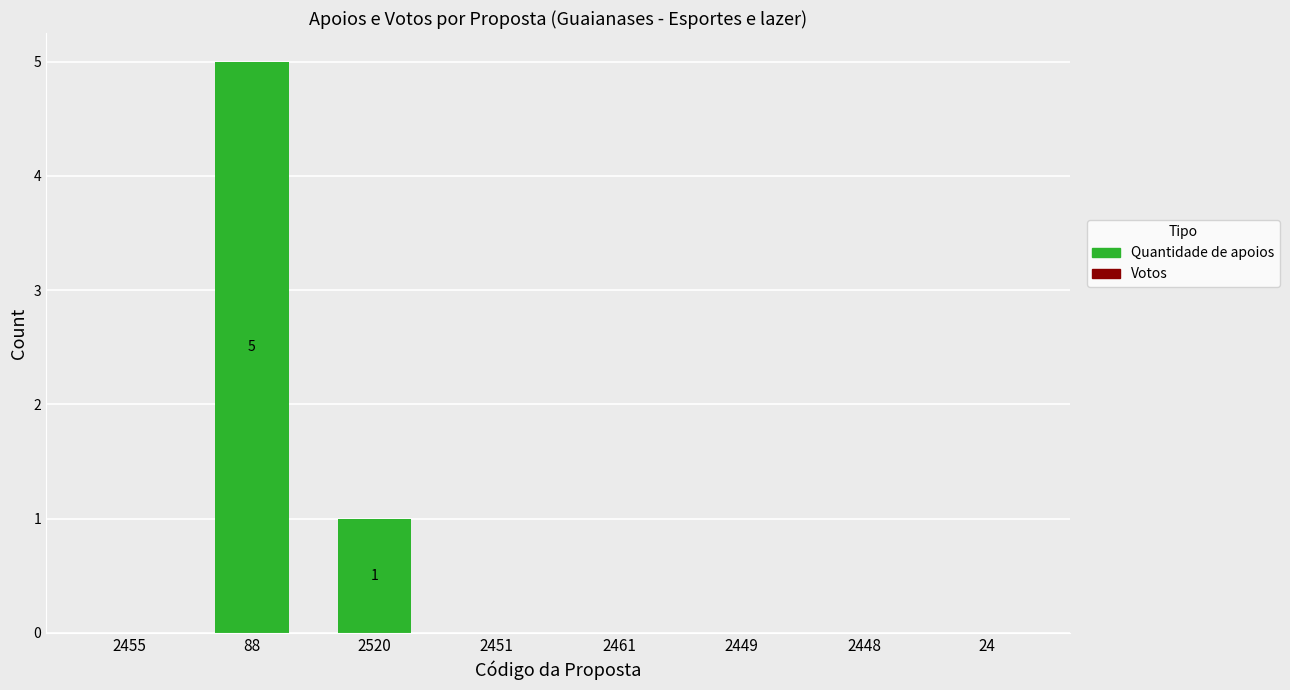

True or false: the data shows -3 at 2448.

False